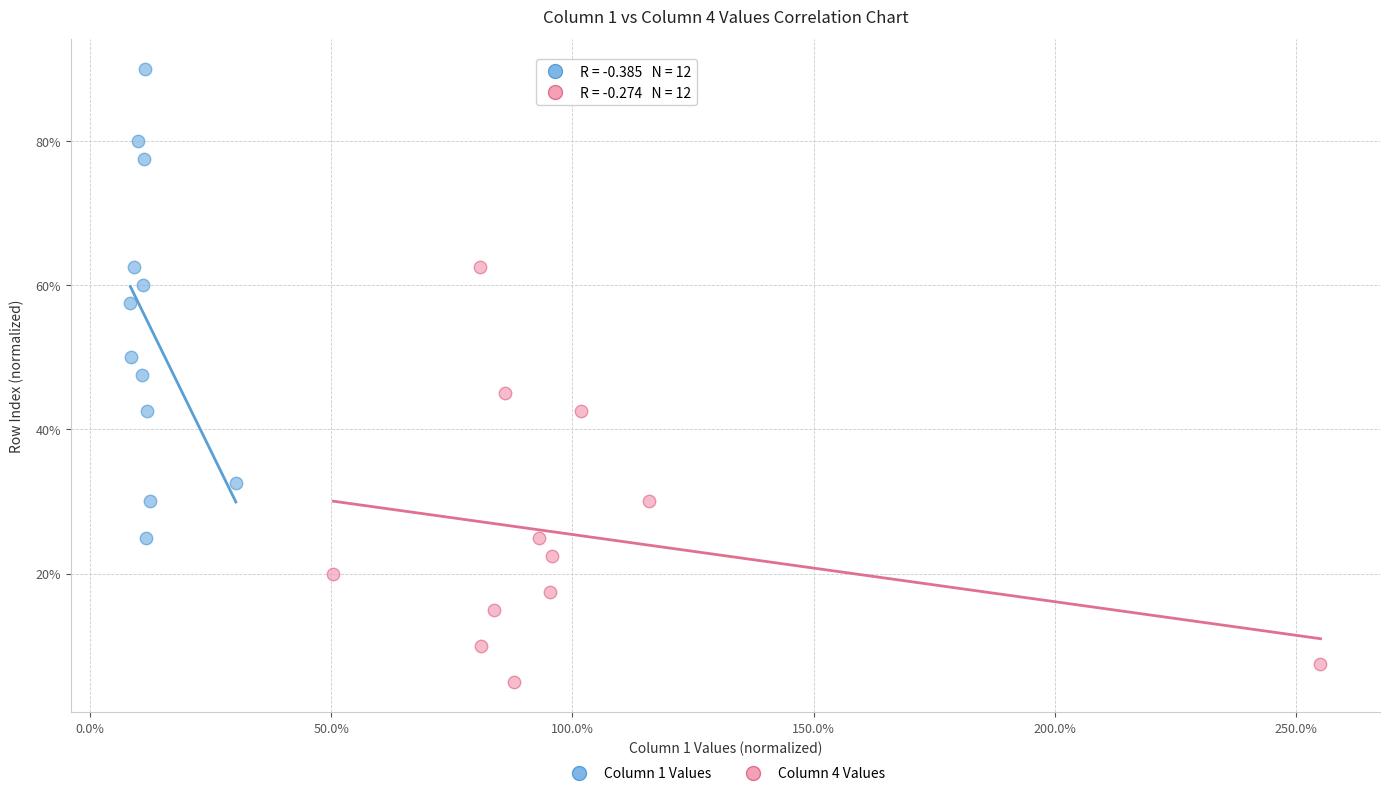

What are all the series names shown in the legend?

Column 1 Values, Column 4 Values